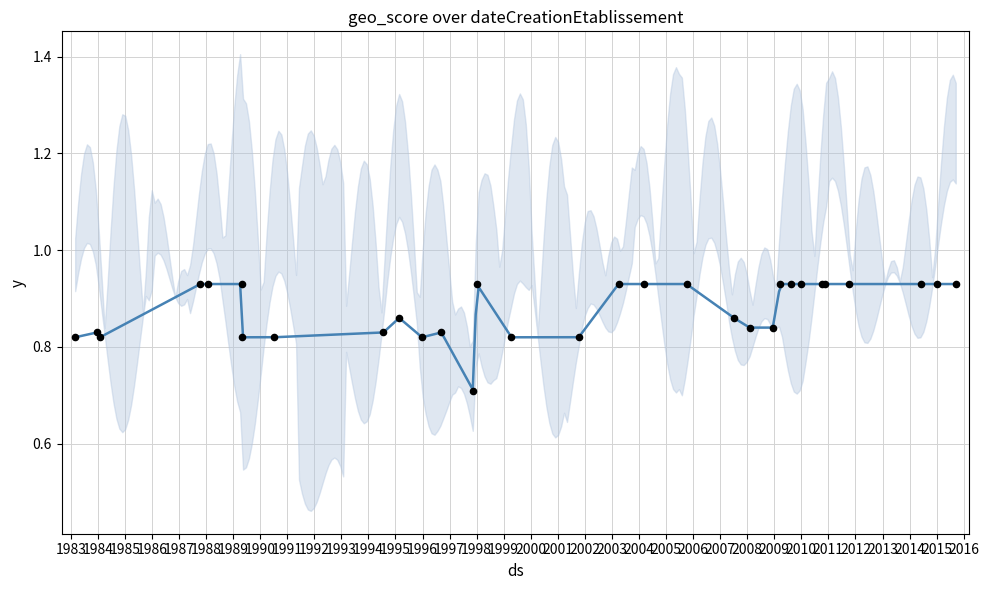

What is the change in value from 1995-02-20 to 2010-11-20?

+0.1